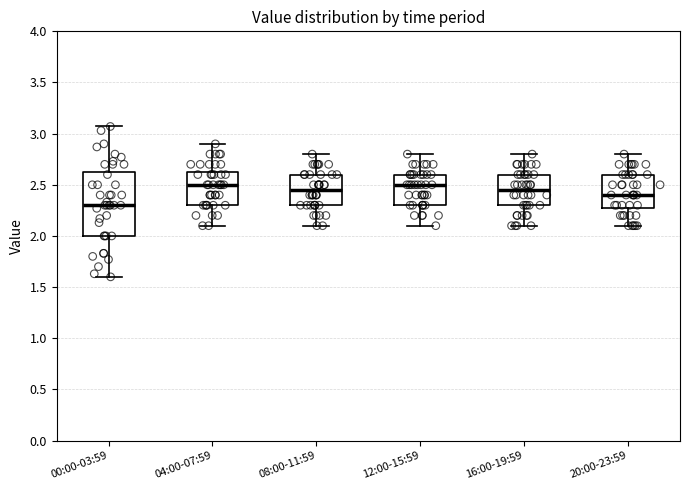

Where does the median line of the box for 12:00-15:59 sit on the y-axis? The values are not printed on the chart, so give them approximately, as read against the axis.

2.50